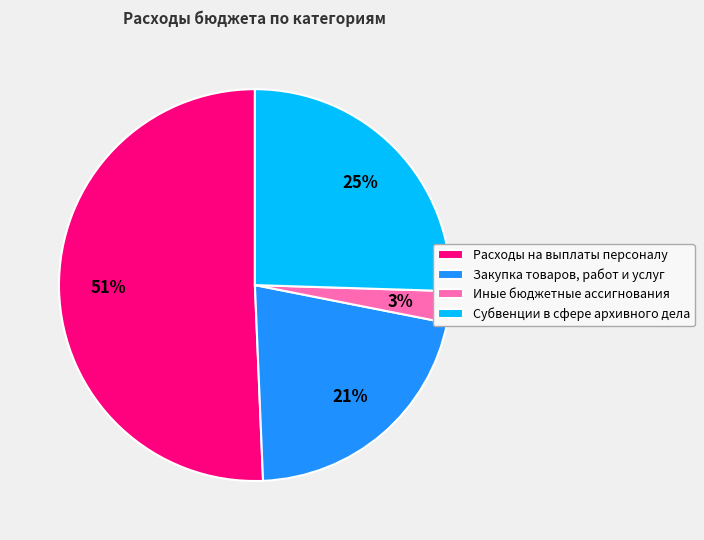

Approximately how many times larger is the value at Закупка товаров, работ и услуг compared to Субвенции в сфере архивного дела?

0.8